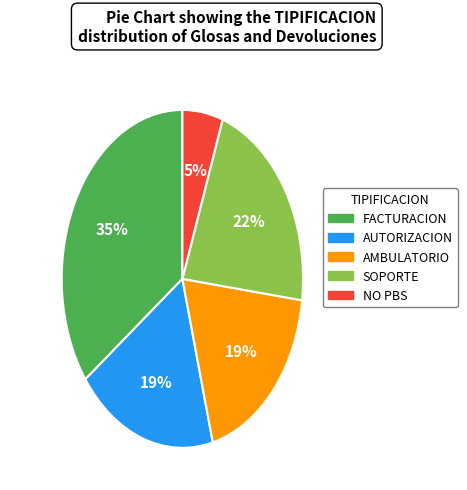

Do SOPORTE and AUTORIZACION together represent more than half of the pie?

No